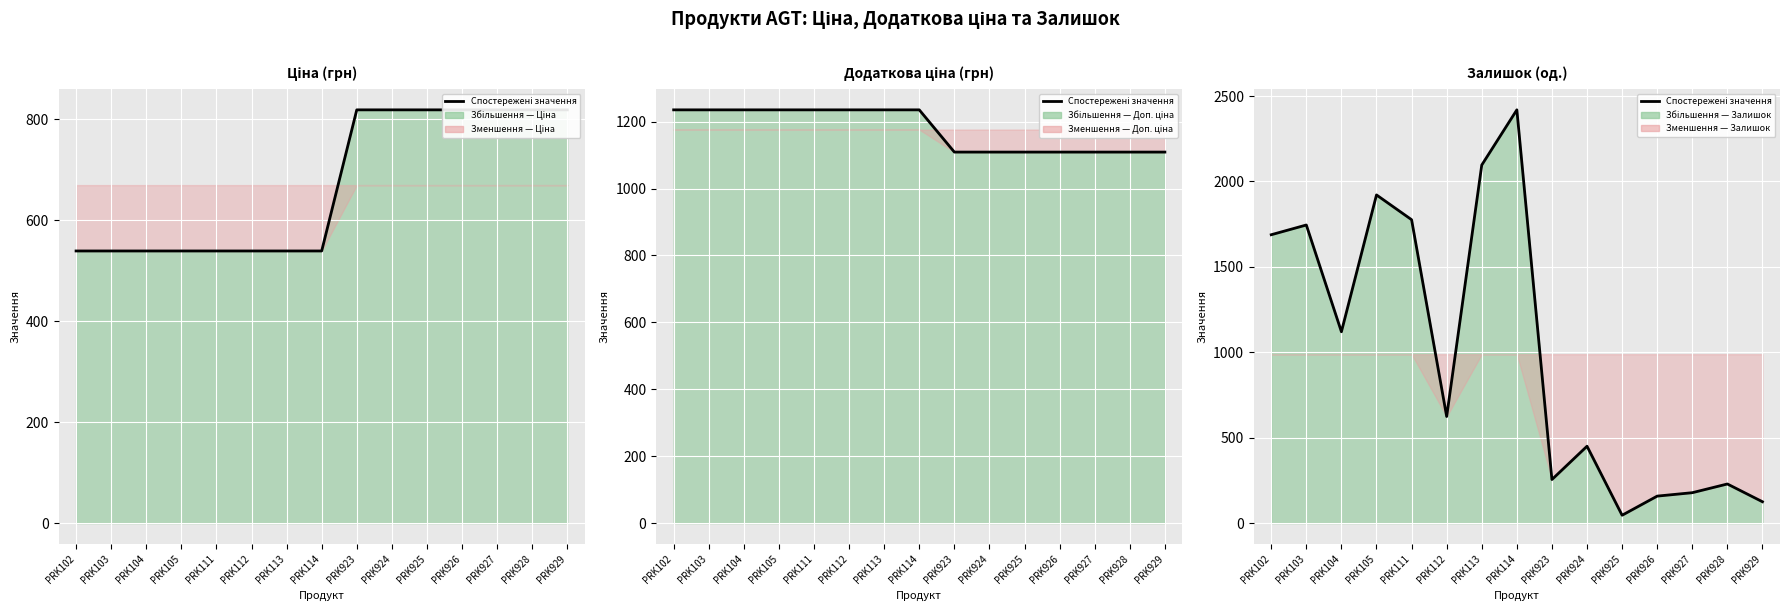

Where is the first local minimum?

PRK104